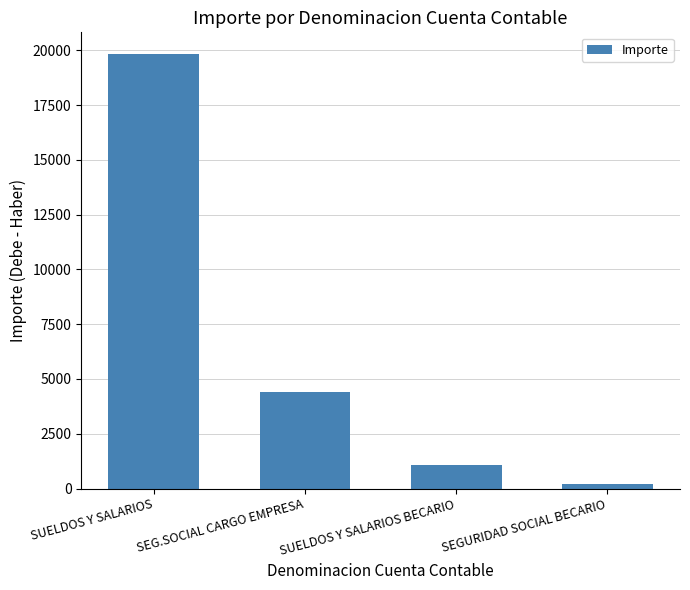

Rank the categories by value from highest to lowest.

SUELDOS Y SALARIOS, SEG.SOCIAL CARGO EMPRESA, SUELDOS Y SALARIOS BECARIO, SEGURIDAD SOCIAL BECARIO